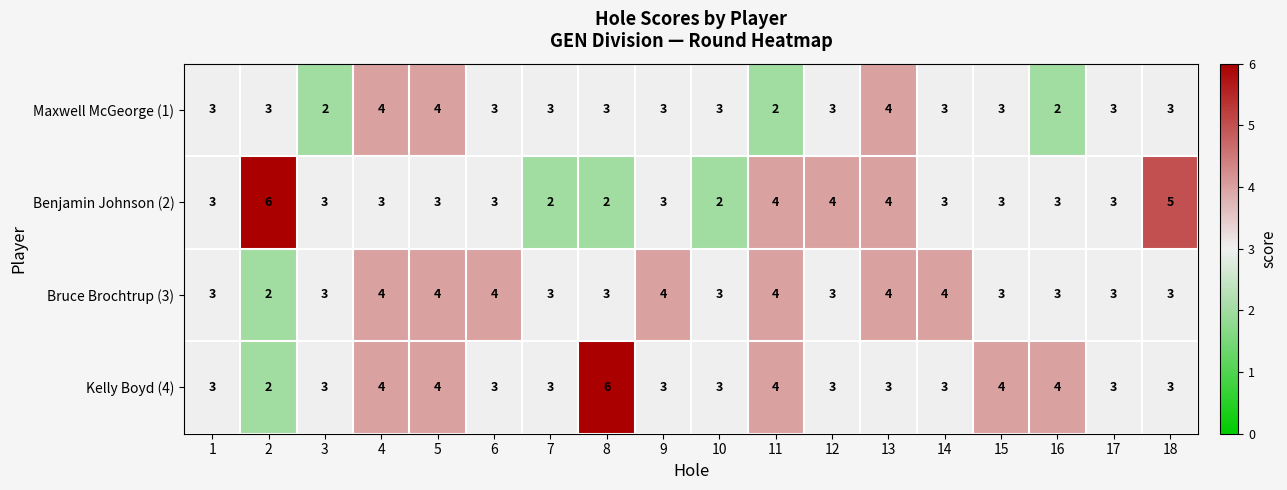

How many Kelly Boyd (4) values are between 3 and 4?

16